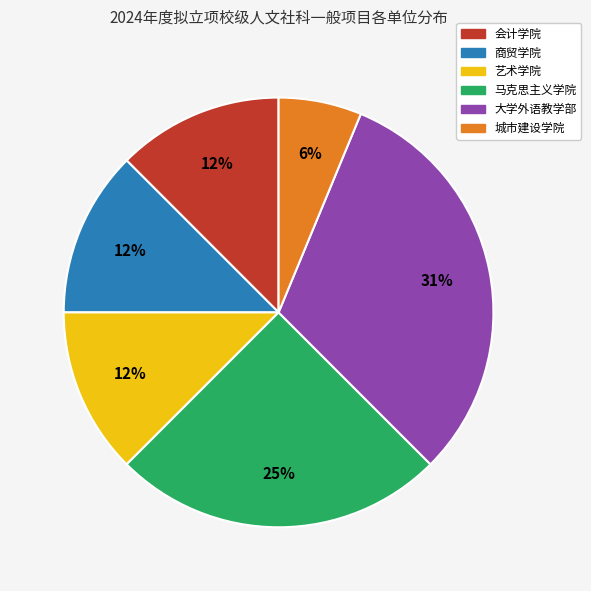

Count the number of slices in the pie.

6